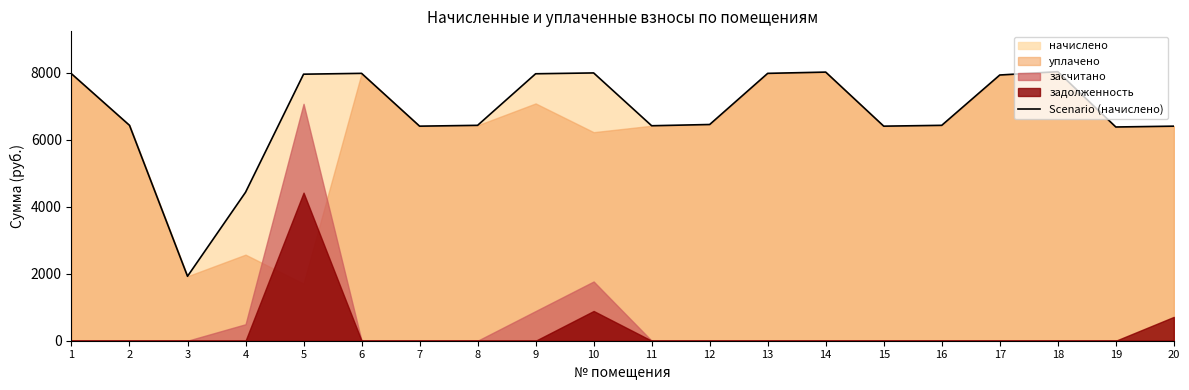

What is the sum of all values?

136023.9